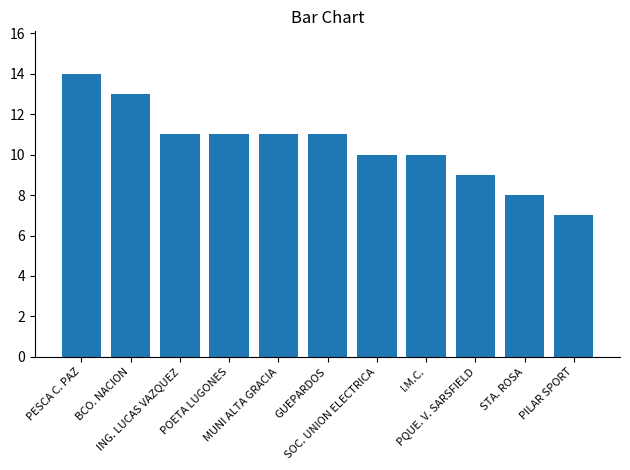

What is the difference between the second highest and minimum values?

6